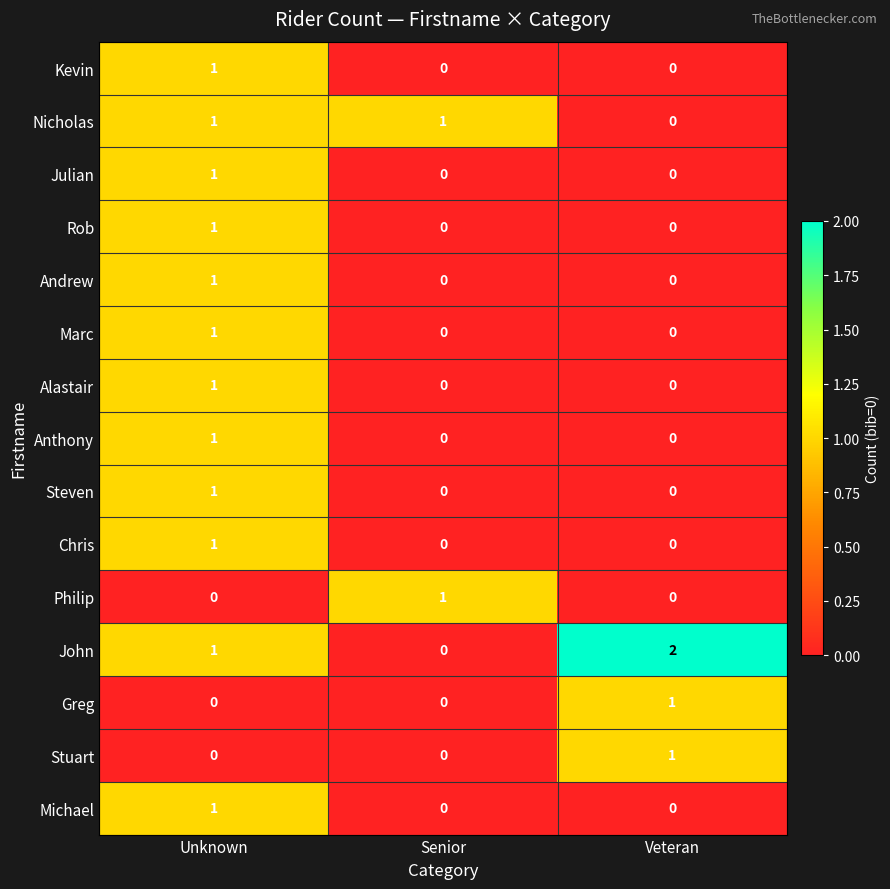

What is the maximum value shown in the chart?

2